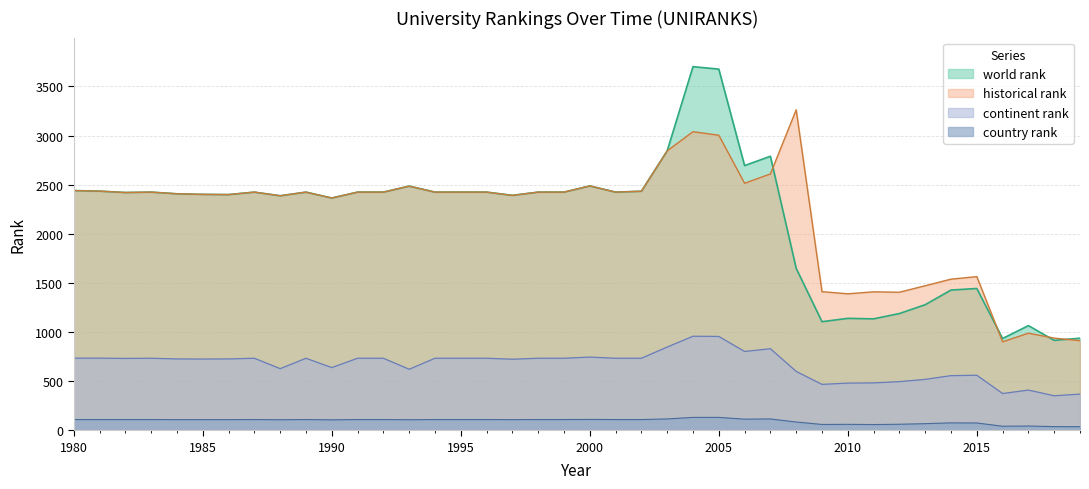

What is the average value of the country rank series?

95